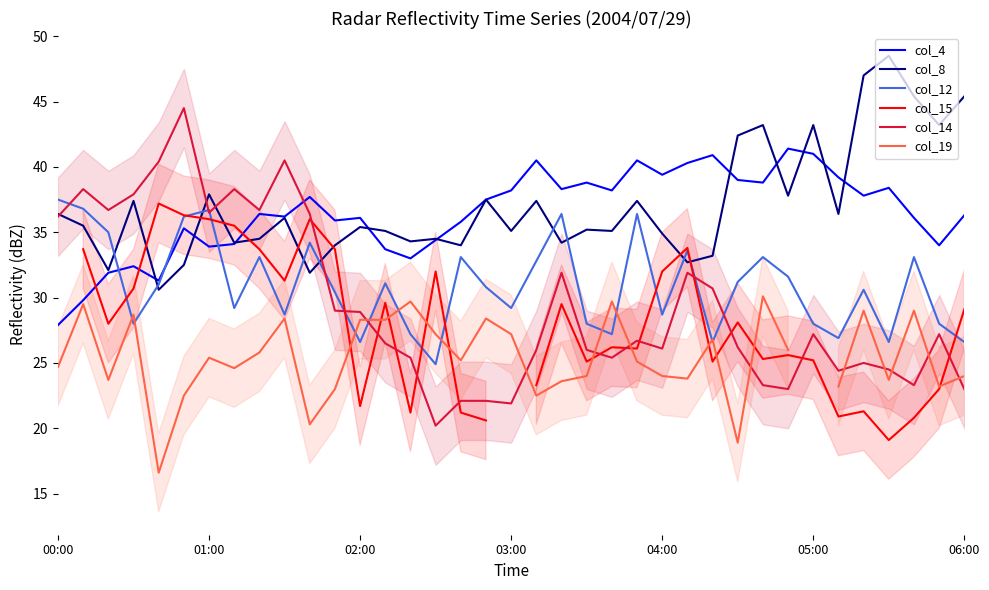

The value of col_4 at 00:00 is 5.9. True or false?

False